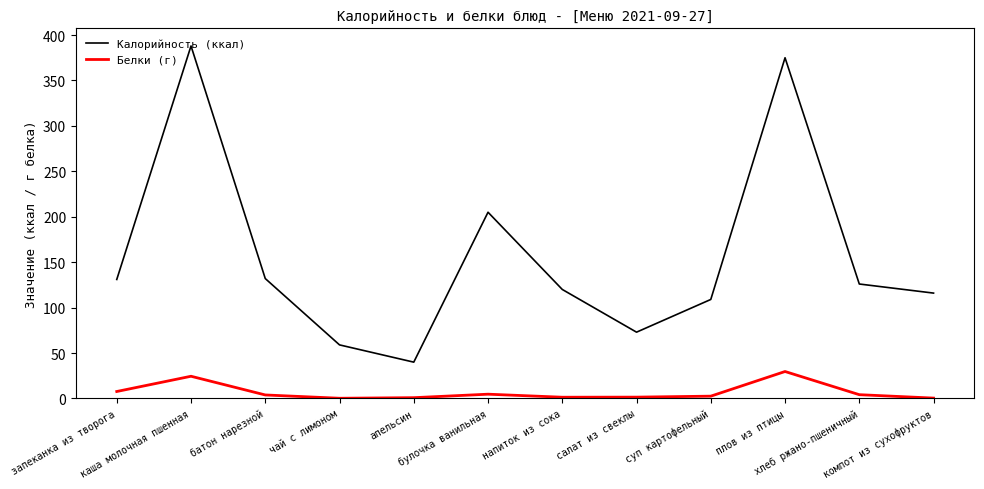

How many interior local peaks does the Калорийность (ккал) series have?

3